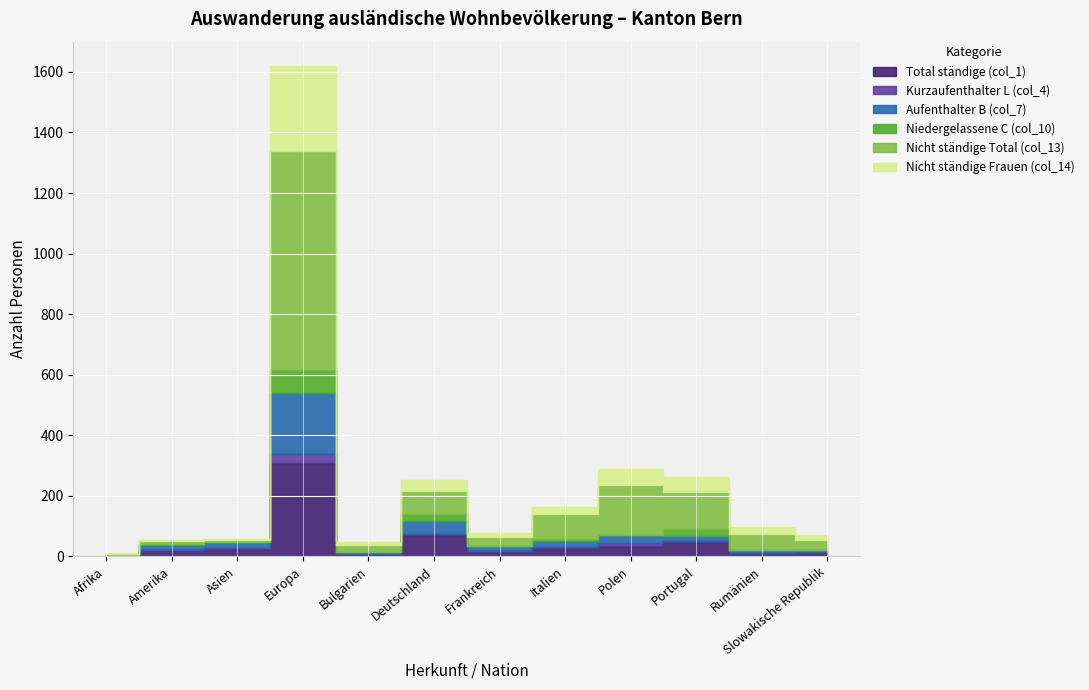

How many interior local peaks does the Aufenthalter B (col_7) series have?

3